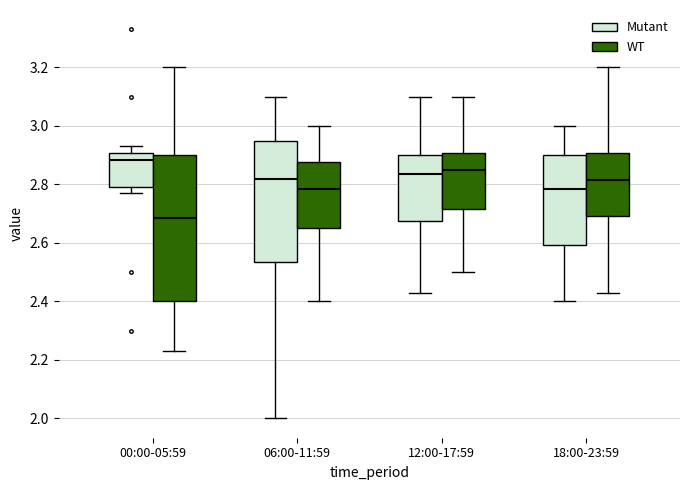

Reading left to right, transcribe this box plot: for each box, give where its median line is, the range the box spans, and where its two whiskers end, as read against the y-axis. The values are not printed on the chart, so give them approximately, as read against the axis.

00:00-05:59 (Mutant): median 2.88, box 2.80 to 2.90, whiskers 2.78 to 2.94
00:00-05:59 (WT): median 2.68, box 2.40 to 2.90, whiskers 2.24 to 3.20
06:00-11:59 (Mutant): median 2.82, box 2.54 to 2.94, whiskers 2.00 to 3.10
06:00-11:59 (WT): median 2.78, box 2.66 to 2.88, whiskers 2.40 to 3.00
12:00-17:59 (Mutant): median 2.84, box 2.68 to 2.90, whiskers 2.44 to 3.10
12:00-17:59 (WT): median 2.86, box 2.72 to 2.90, whiskers 2.50 to 3.10
18:00-23:59 (Mutant): median 2.78, box 2.60 to 2.90, whiskers 2.40 to 3.00
18:00-23:59 (WT): median 2.82, box 2.70 to 2.90, whiskers 2.44 to 3.20